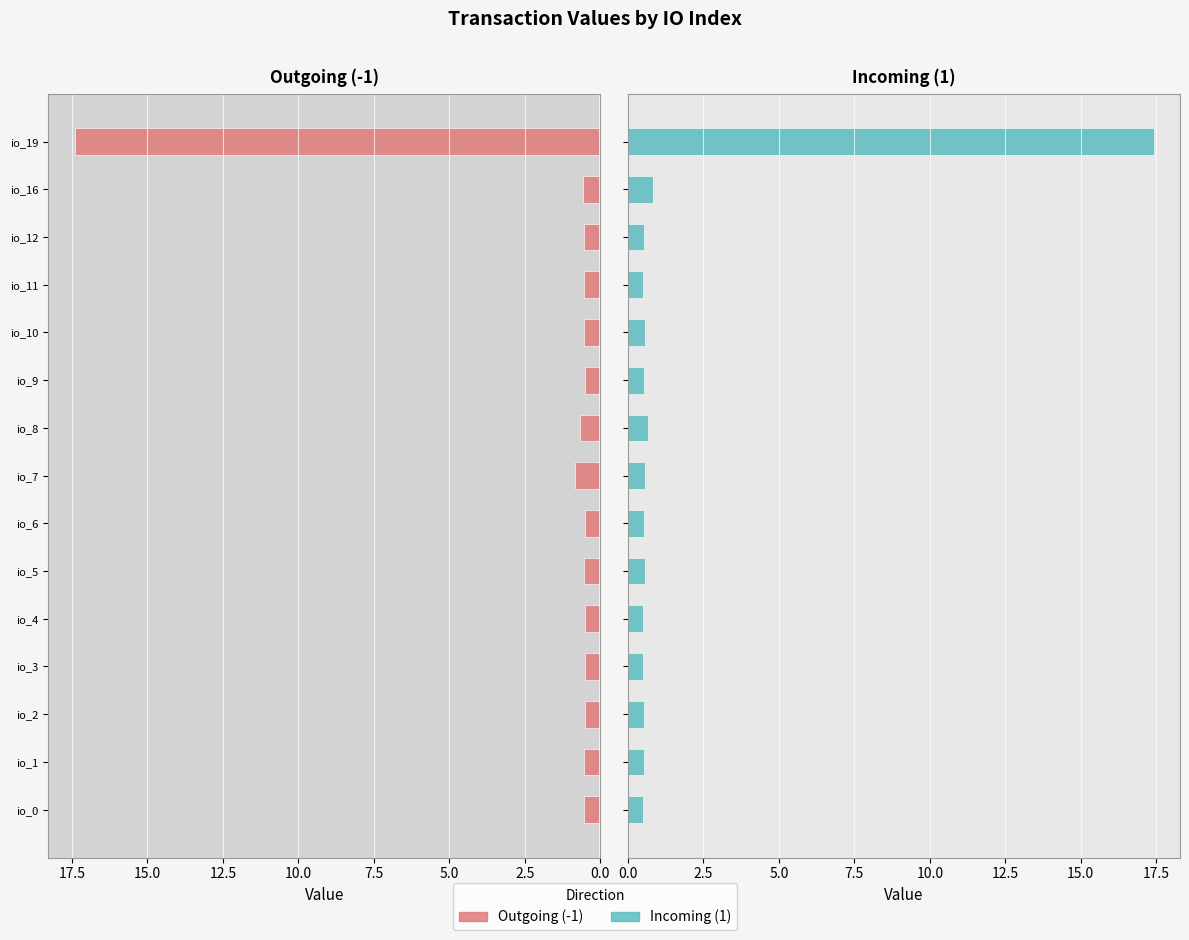

What is the total value across all series at io_5?

1.1